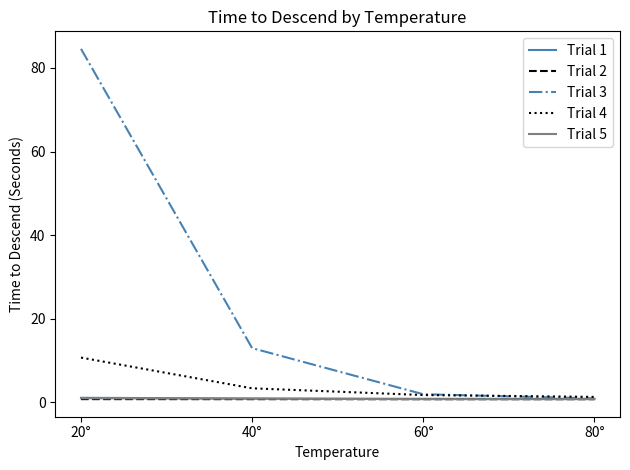

Which series has the widest spread of values?

Trial 3